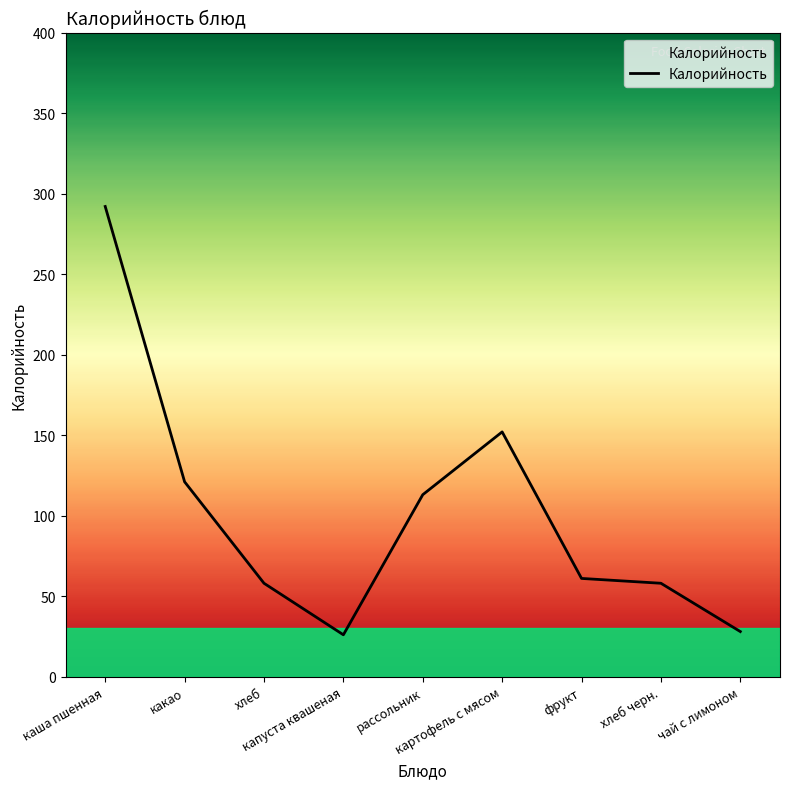

At which category does the data reach its first local valley?

капуста квашеная